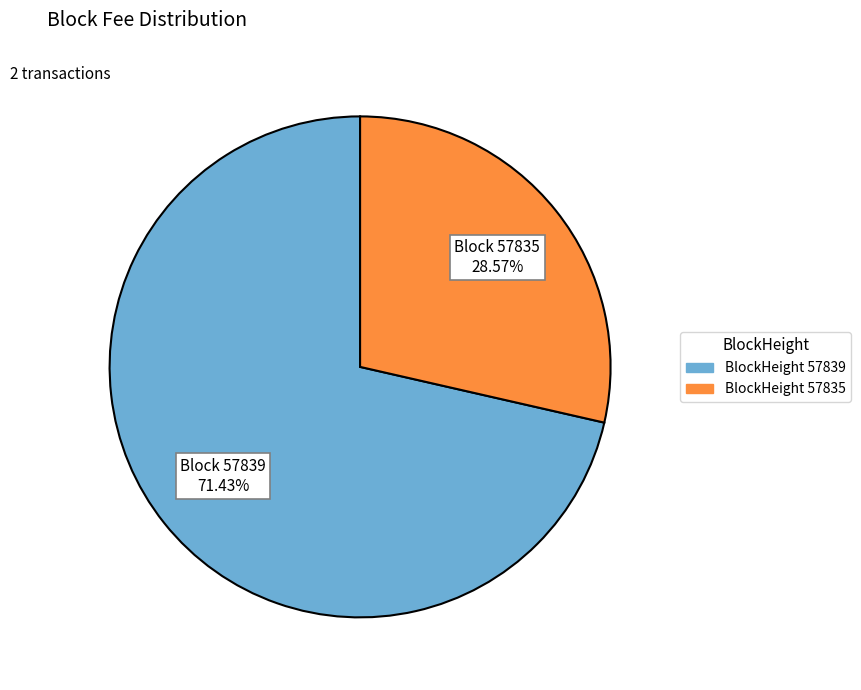

Is there any slice that represents more than half of the pie?

Yes